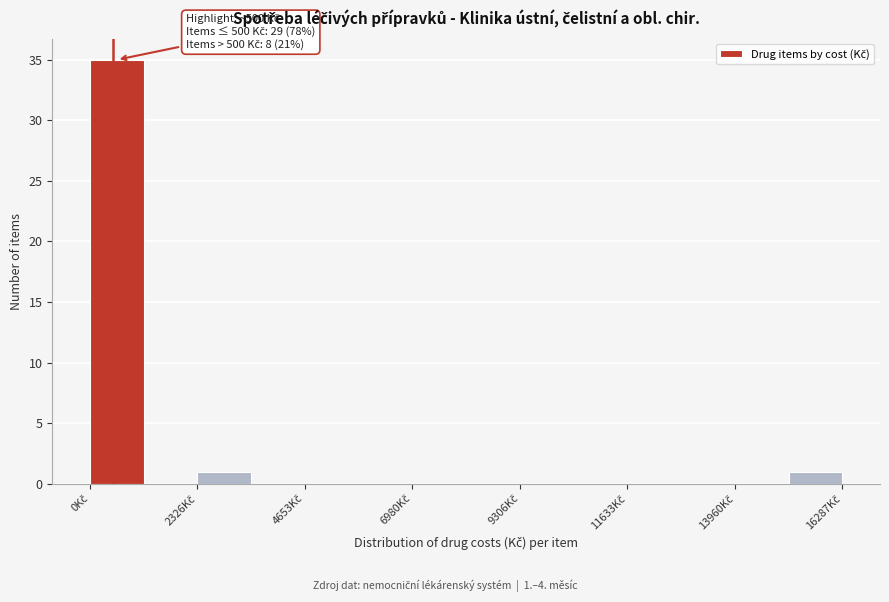

Read against the x-axis, roughly where is the centre of the tallest bar?

500